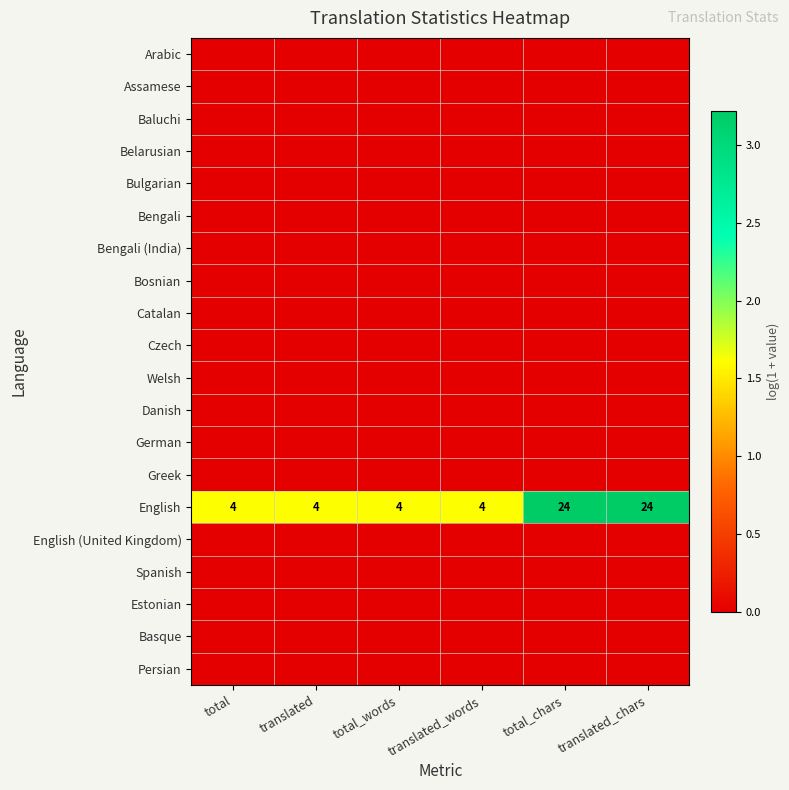

How many categories are shown in the chart?

6